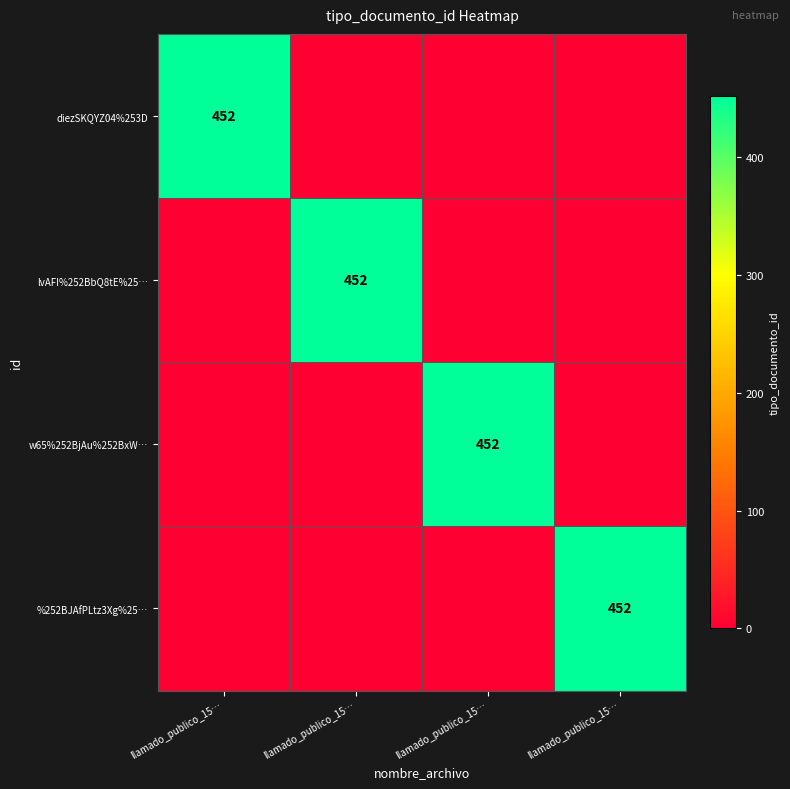

Is it true that lvAFI%252BbQ8tE%25… equals 158 at llamado_publico_15…?

False